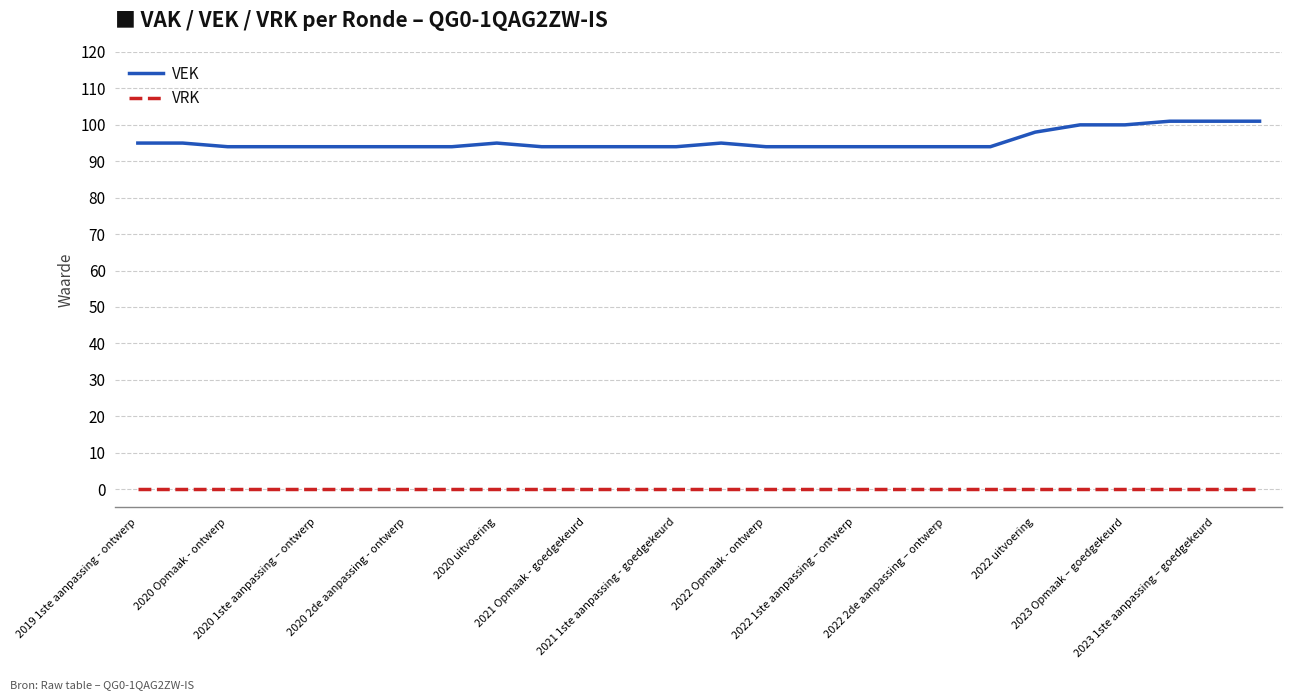

Which series has the largest range (max minus min)?

VEK